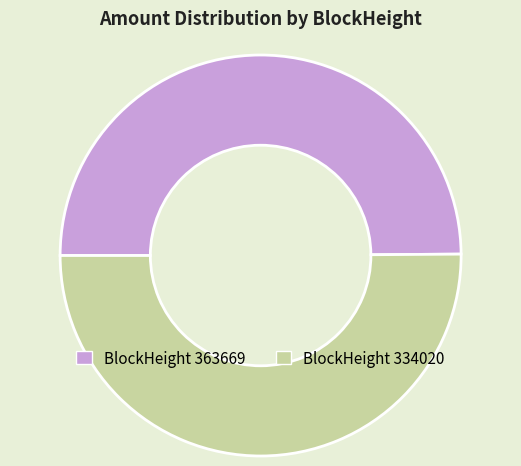

Combined, do BlockHeight 363669 and BlockHeight 334020 account for over 50%?

Yes